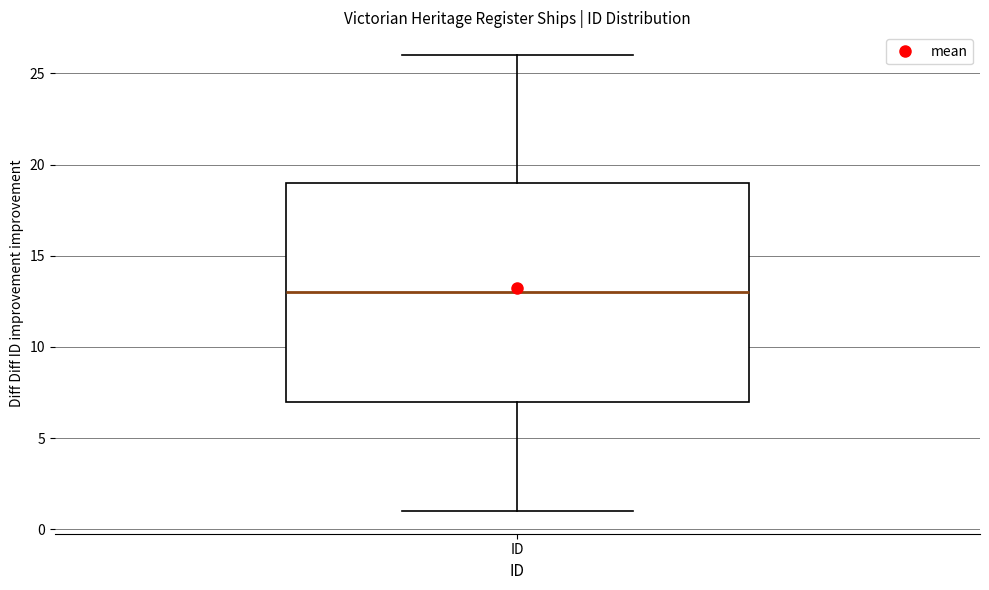

Transcribe this box plot: give where the median line is, the range the box spans, and where the two whiskers end, as read against the y-axis. The values are not printed on the chart, so give them approximately, as read against the axis.

median 13, box 7 to 19, whiskers 1 to 26